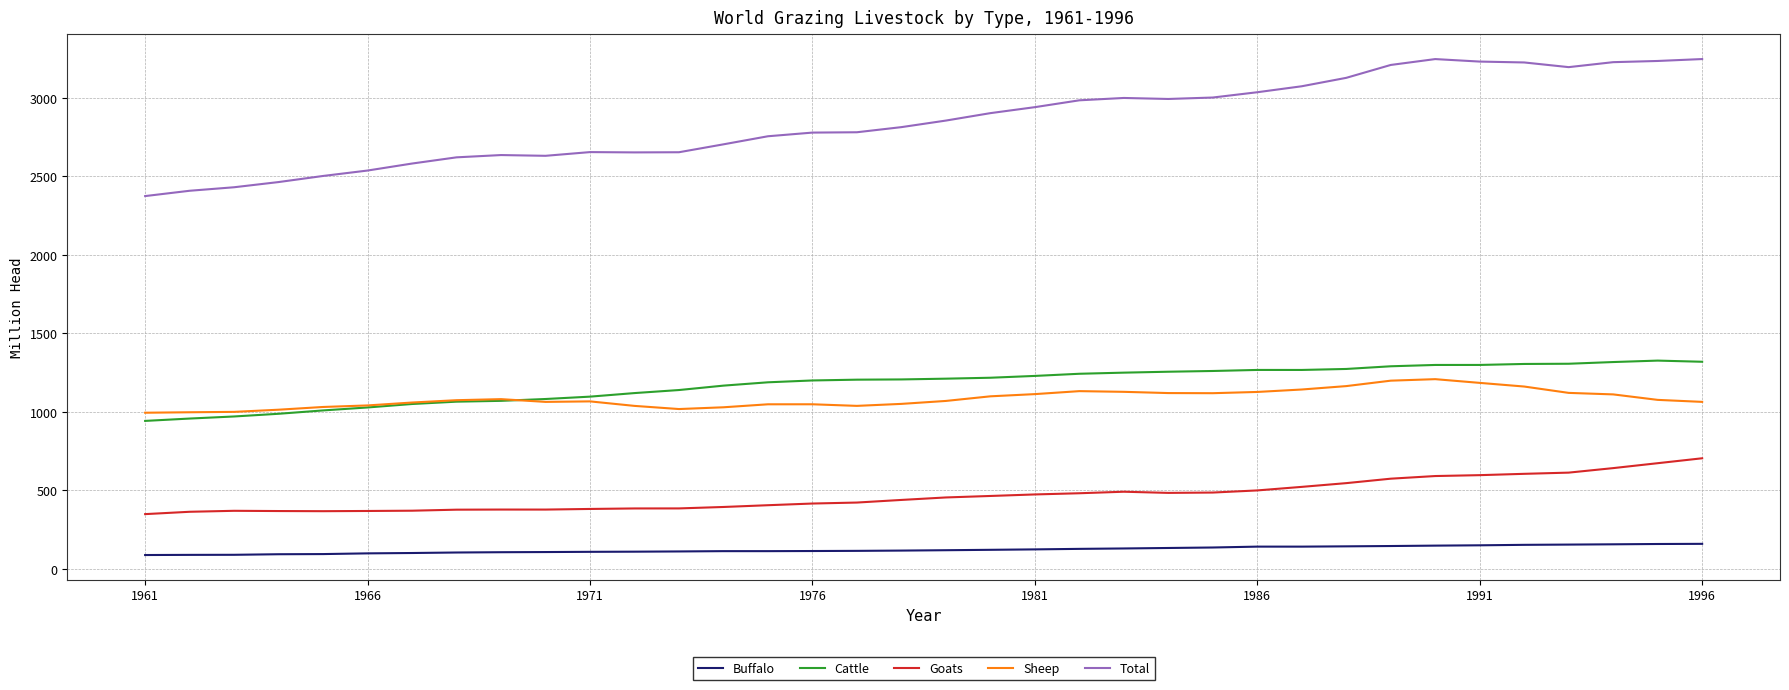

True or false: Cattle and Buffalo cross at least once.

False